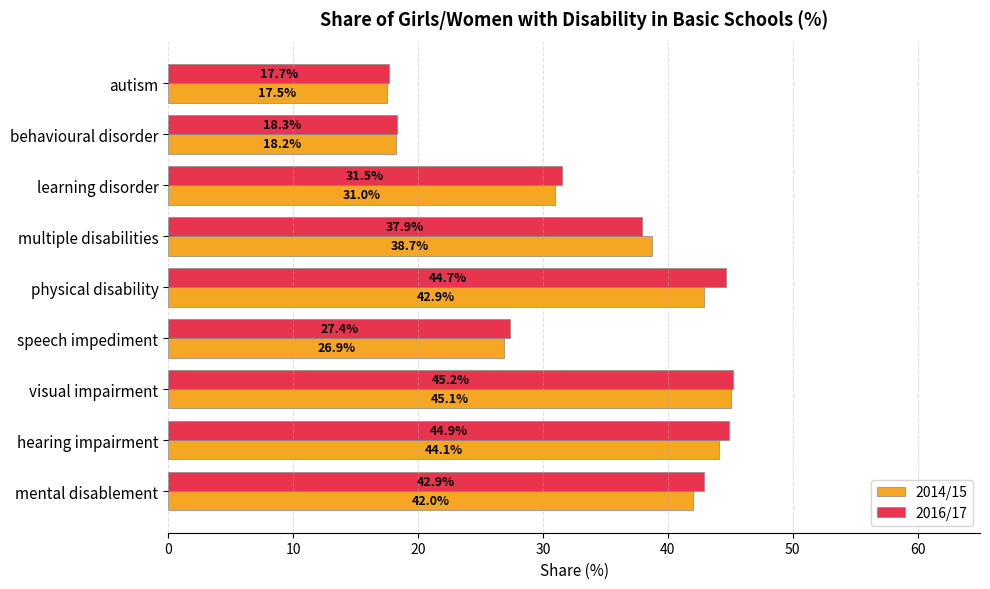

Is it true that 2014/15 equals 30.1 at behavioural disorder?

False